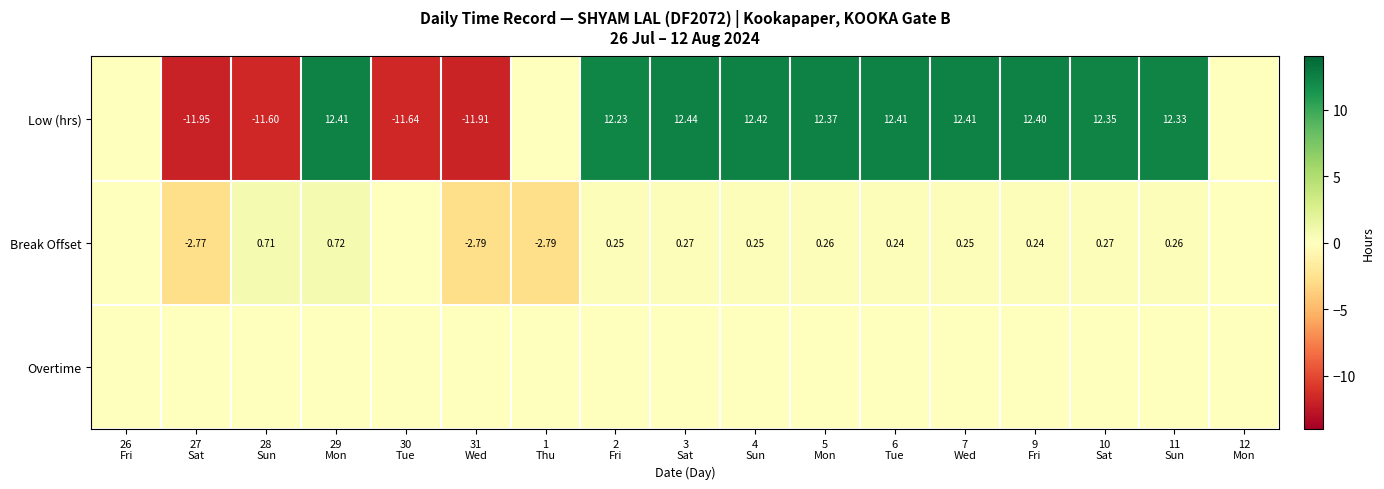

What is the sum of all Break Offset values?

-4.6